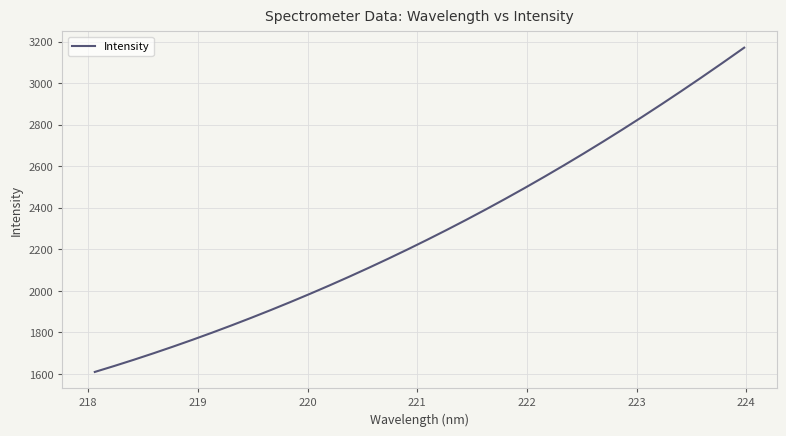

What is the smallest value displayed?

1609.9